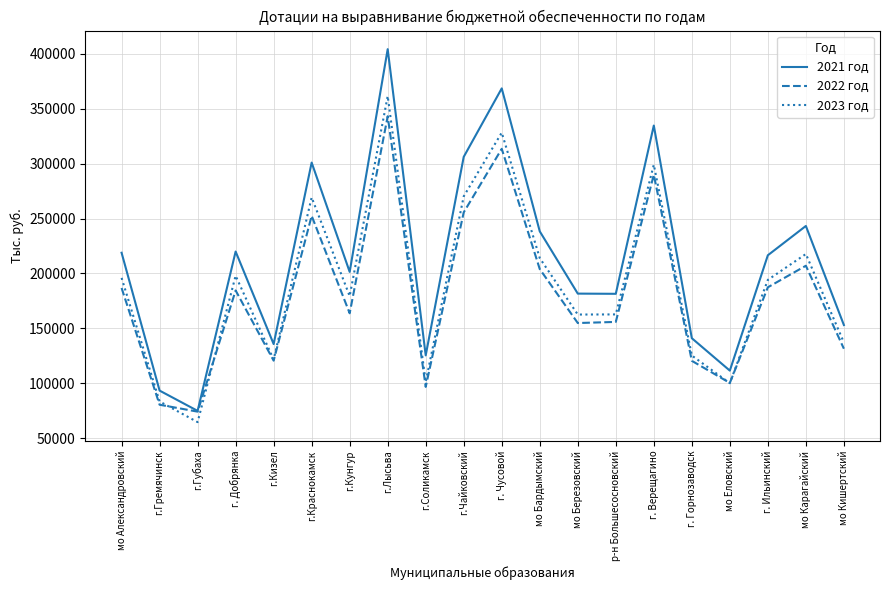

At which category does the chart reach its peak across all series?

г.Лысьва